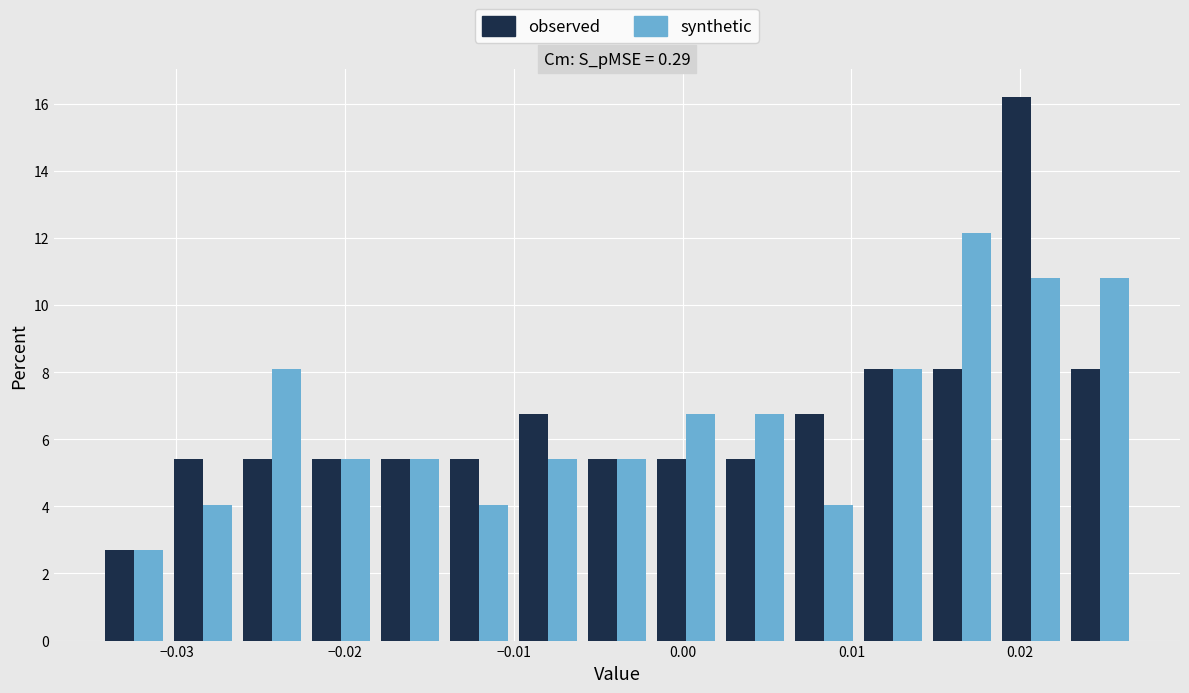

In the synthetic series, which range on the x-axis has the tallest bar?

0.014 to 0.019